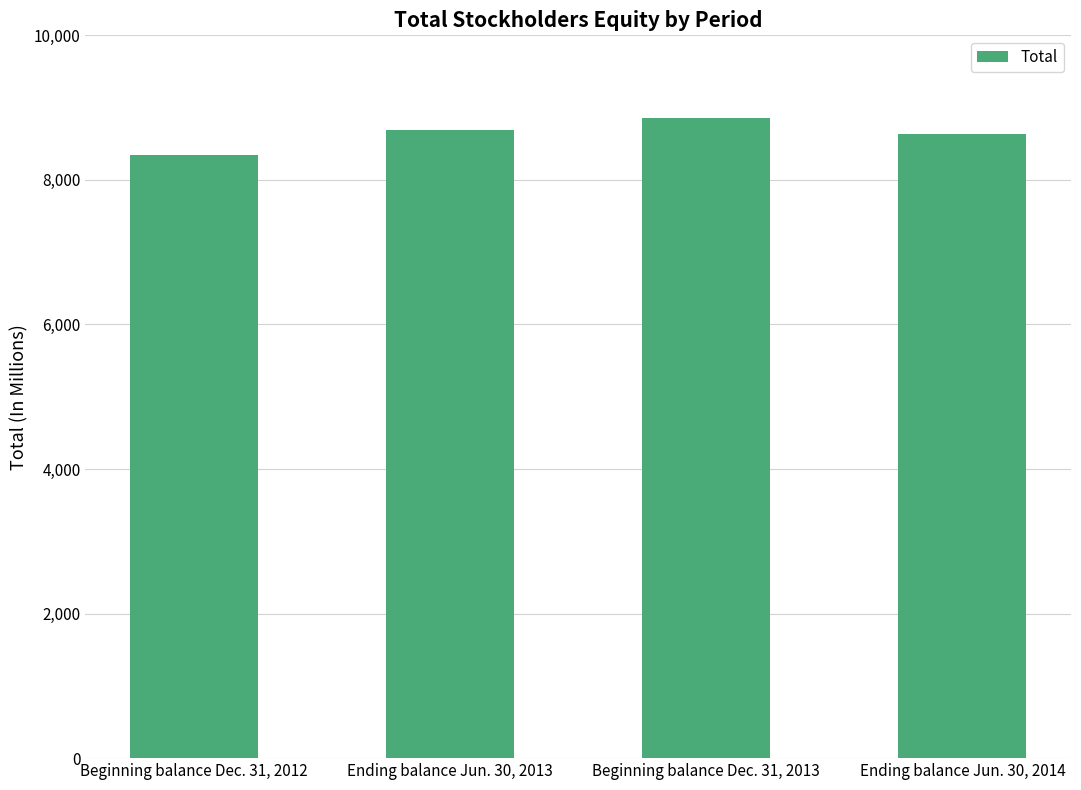

What is the difference between the maximum and second lowest values?

220.7